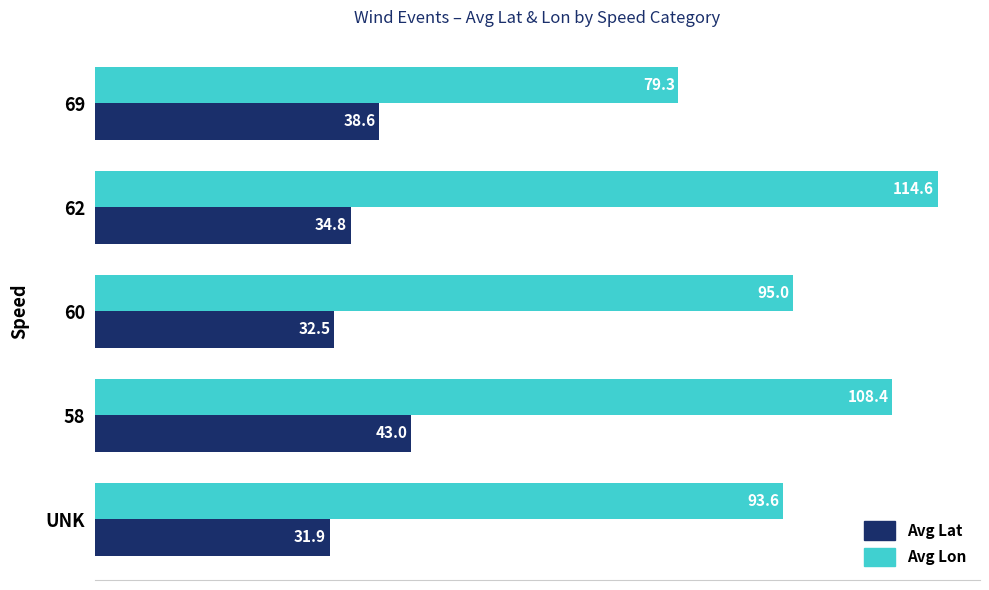

What is the lowest value of the Avg Lat series?

31.9